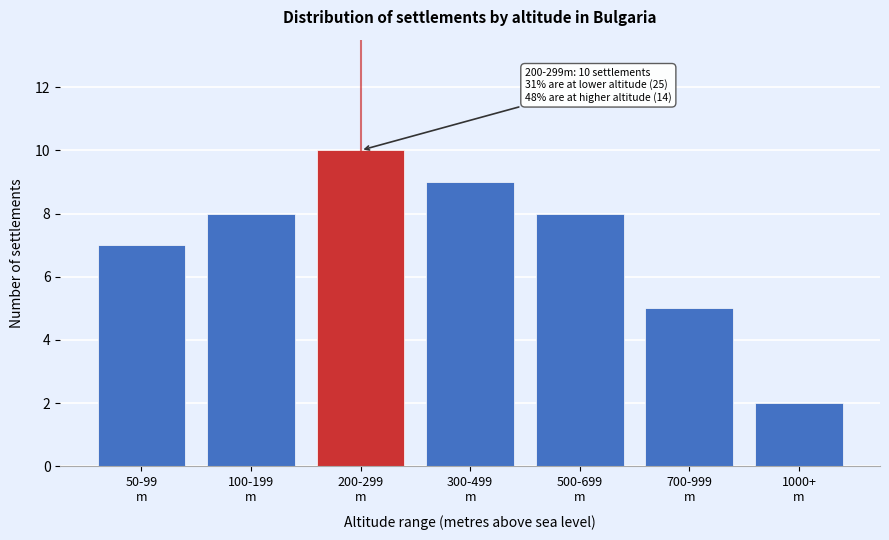

Reading left to right, list all the values displayed in this chart.

7	8	10	9	8	5	2